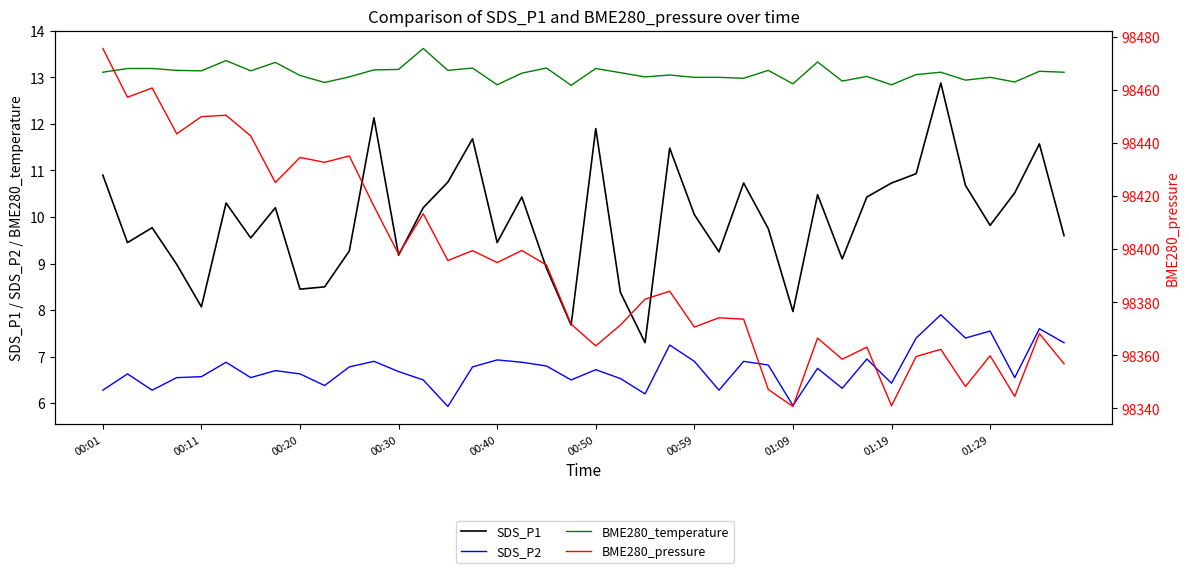

What is the approximate value of SDS_P1 at 37?

10.5